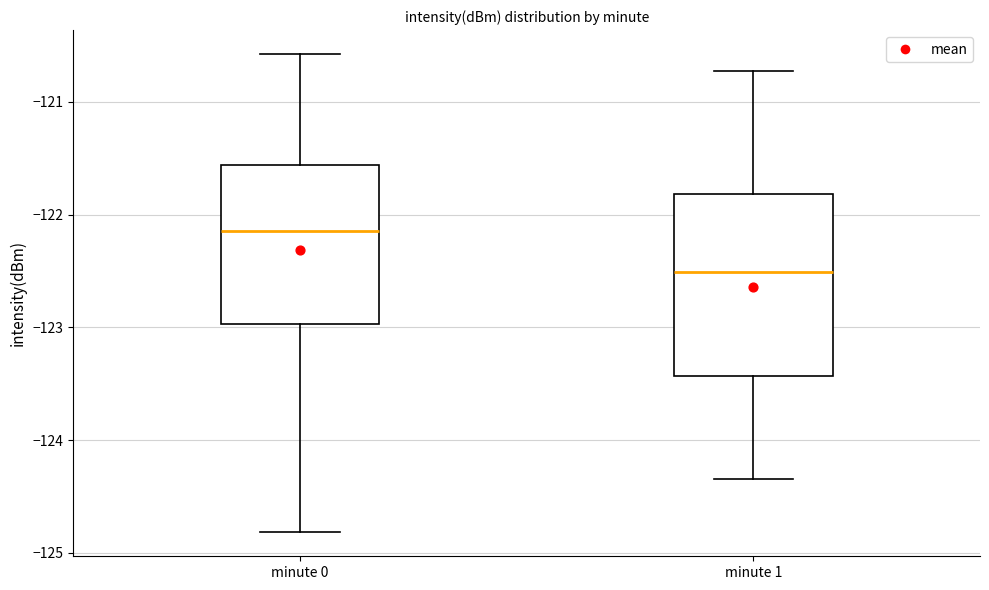

Reading left to right, transcribe this box plot: for each box, give where its median line is, the range the box spans, and where its two whiskers end, as read against the y-axis. The values are not printed on the chart, so give them approximately, as read against the axis.

minute 0: median -122.1, box -123.0 to -121.6, whiskers -124.8 to -120.6
minute 1: median -122.5, box -123.4 to -121.8, whiskers -124.3 to -120.7